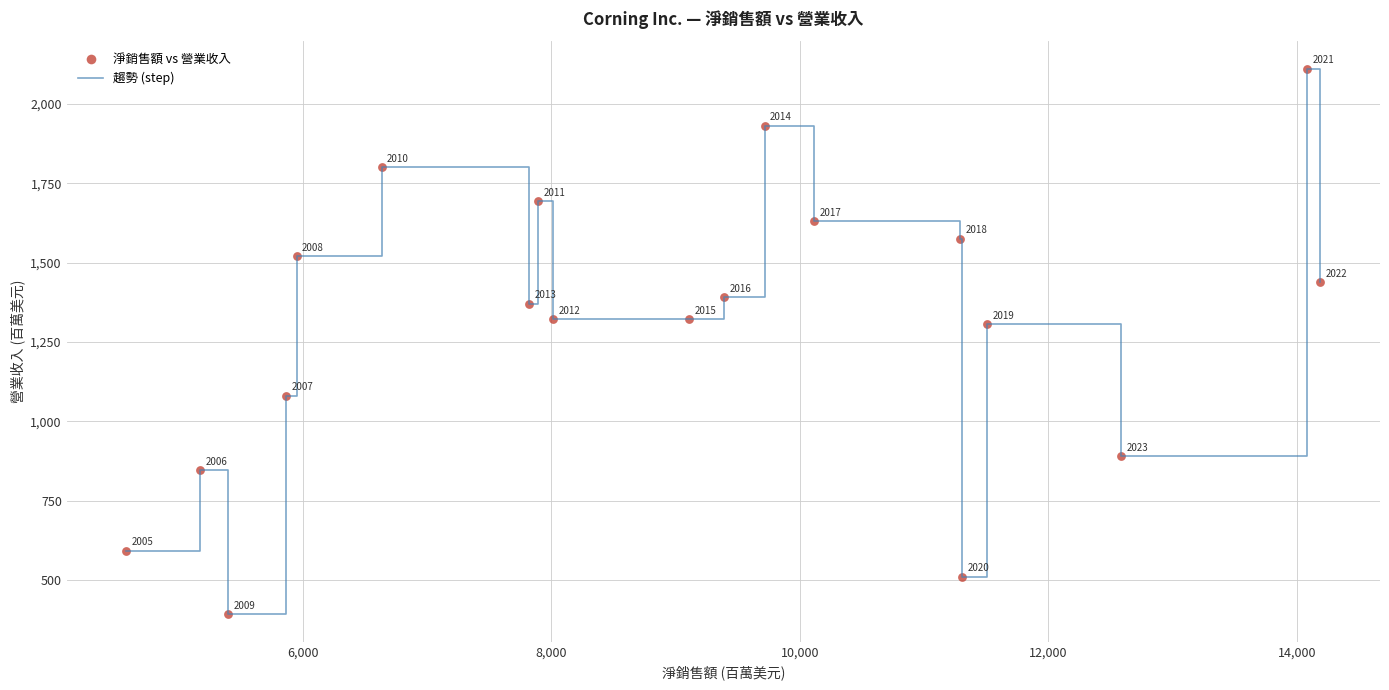

What is the difference between the maximum and minimum values?

1721